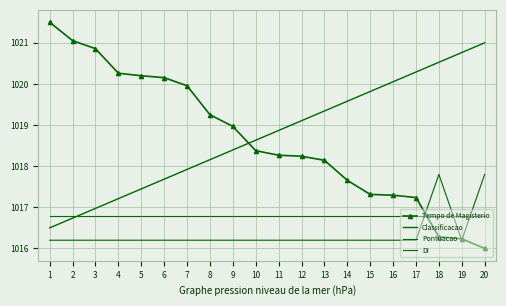

How many data points does each series have?

20